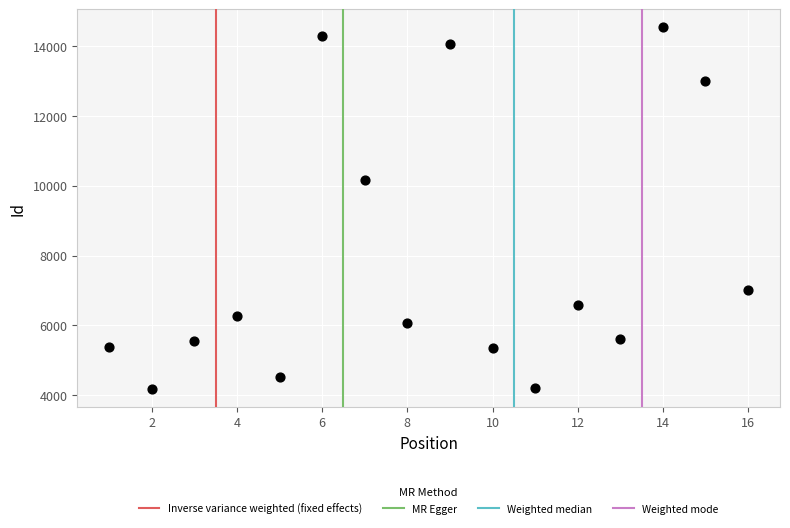

What Y value in the scatter plot is closest to 9361?

10154